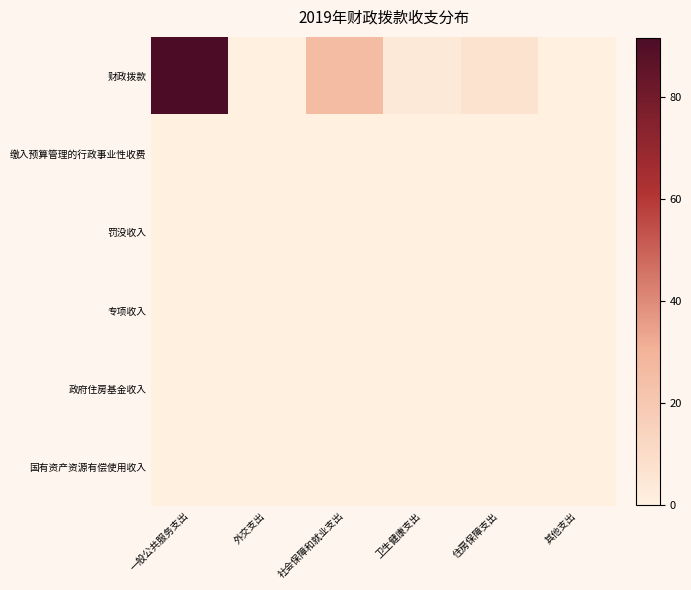

Rank the series by their maximum value, from lowest to highest.

缴入预算管理的行政事业性收费, 罚没收入, 专项收入, 政府住房基金收入, 国有资产资源有偿使用收入, 财政拨款